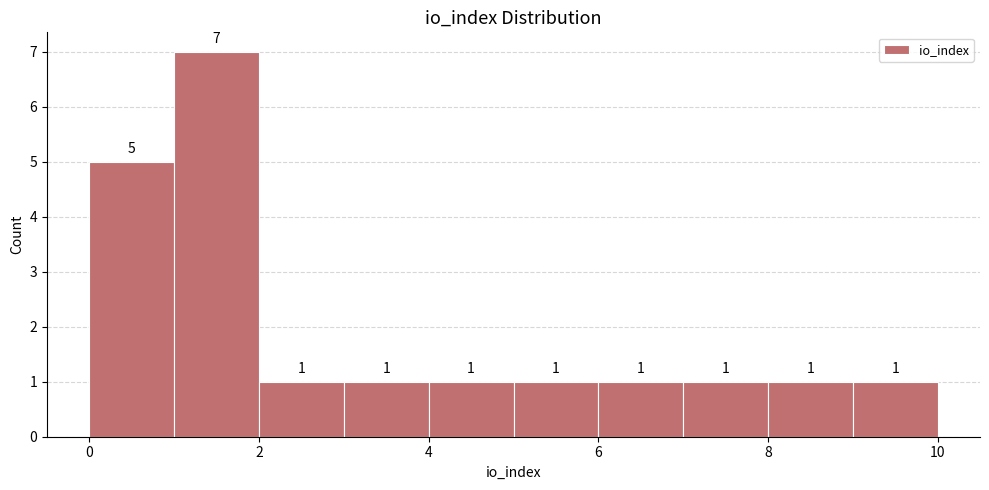

Reading left to right, transcribe this chart: for each bar, give the range it covers on the x-axis and its height.

0 to 1: 5
1 to 2: 7
2 to 3: 1
3 to 4: 1
4 to 5: 1
5 to 6: 1
6 to 7: 1
7 to 8: 1
8 to 9: 1
9 to 10: 1